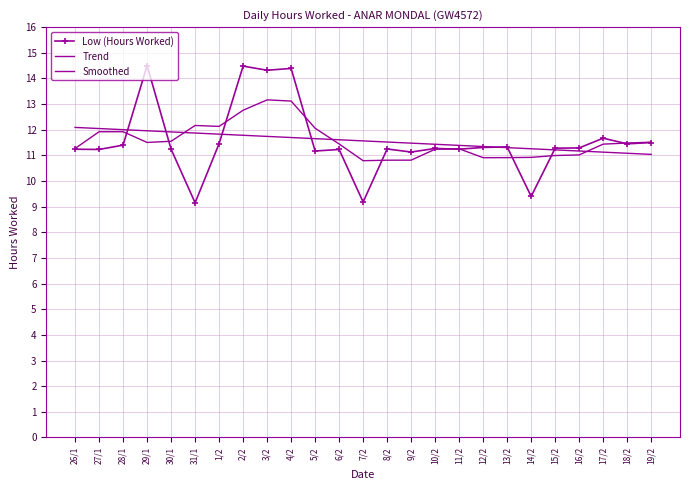

What is the minimum value shown in the chart?

9.2